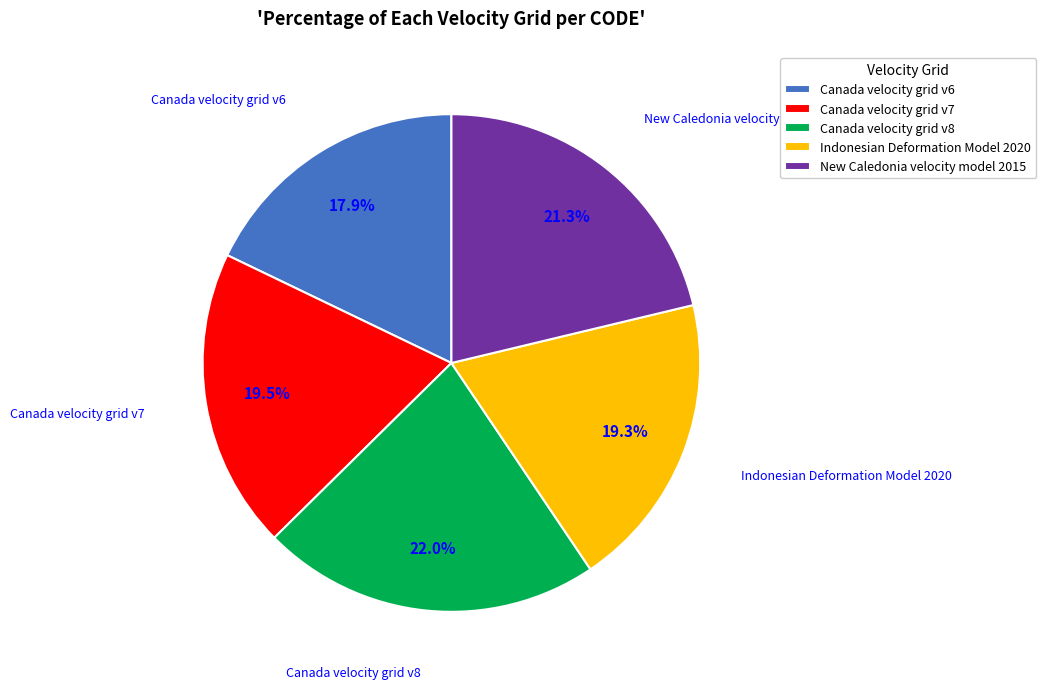

What is the smallest slice in the pie chart?

Canada velocity grid v6